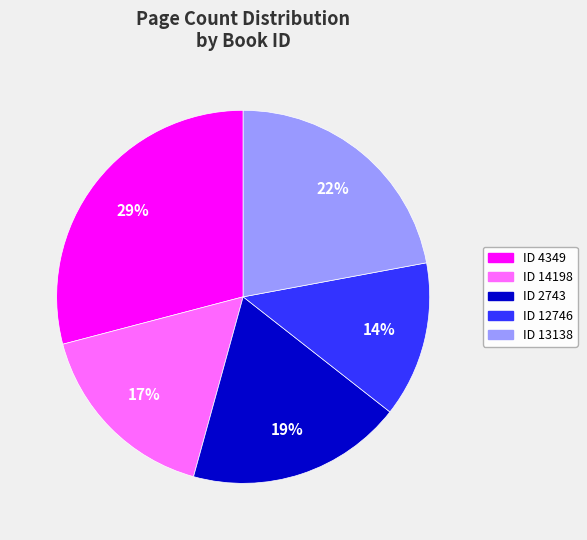

To the nearest percent, what is the average slice percentage?

20%